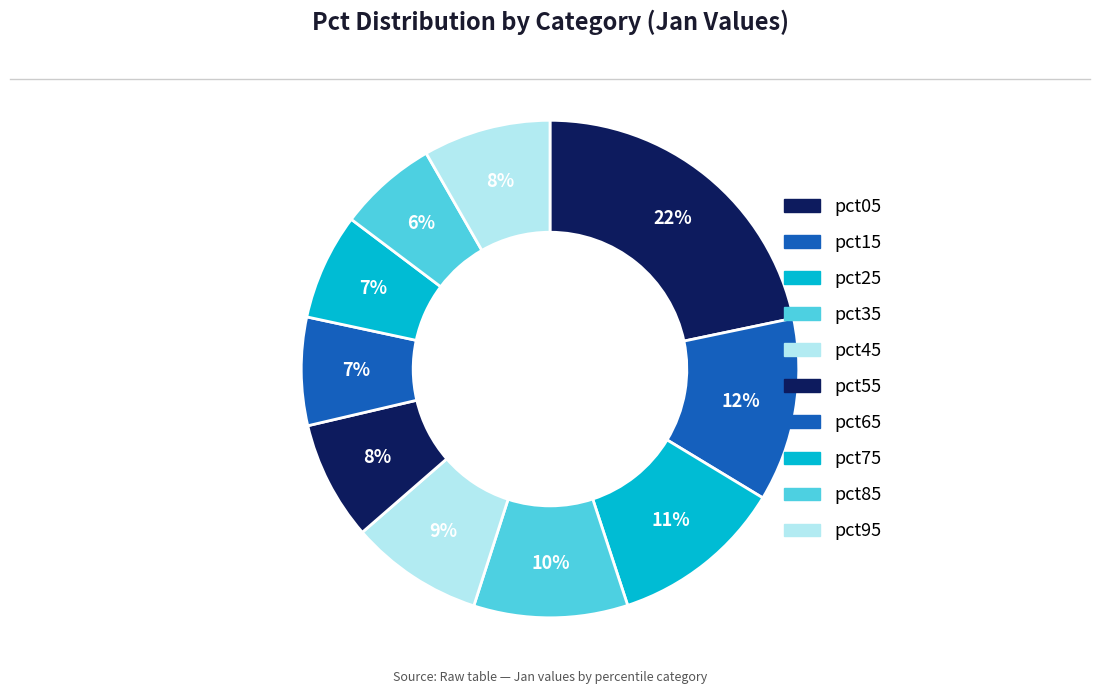

Count the number of slices in the pie.

10